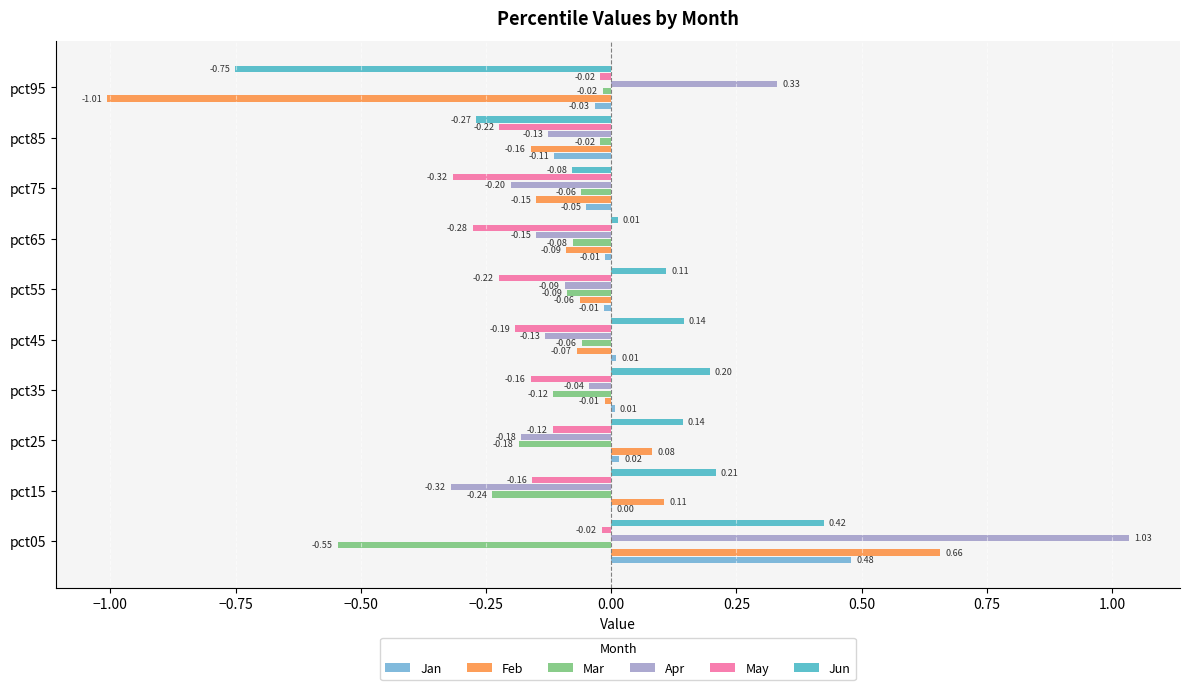

How many distinct data groups are displayed?

6